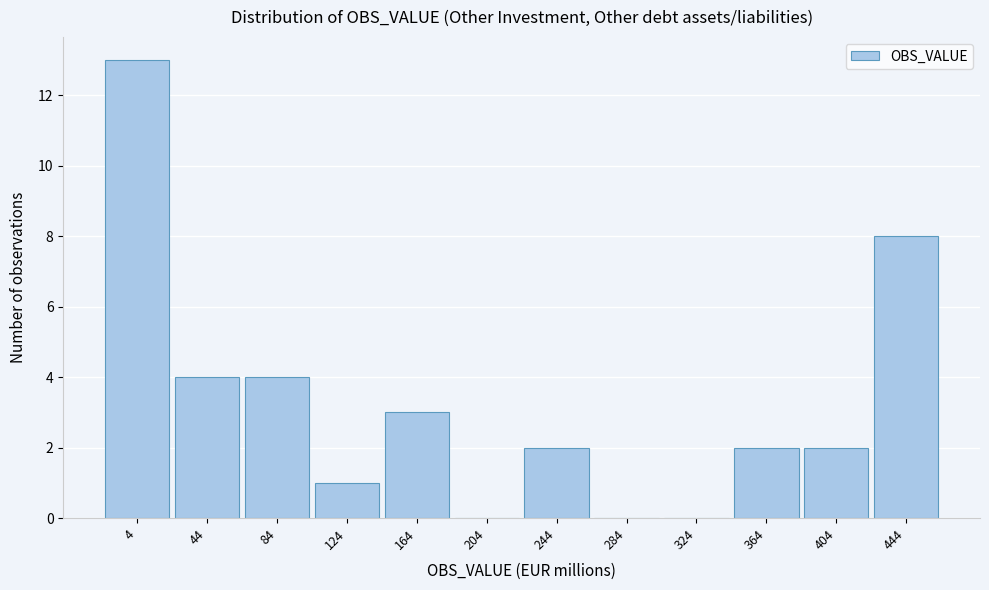

Reading left to right, extract all data points from this chart.

4=13	44=4	84=4	124=1	164=3	204=0	244=2	284=0	324=0	364=2	404=2	444=8